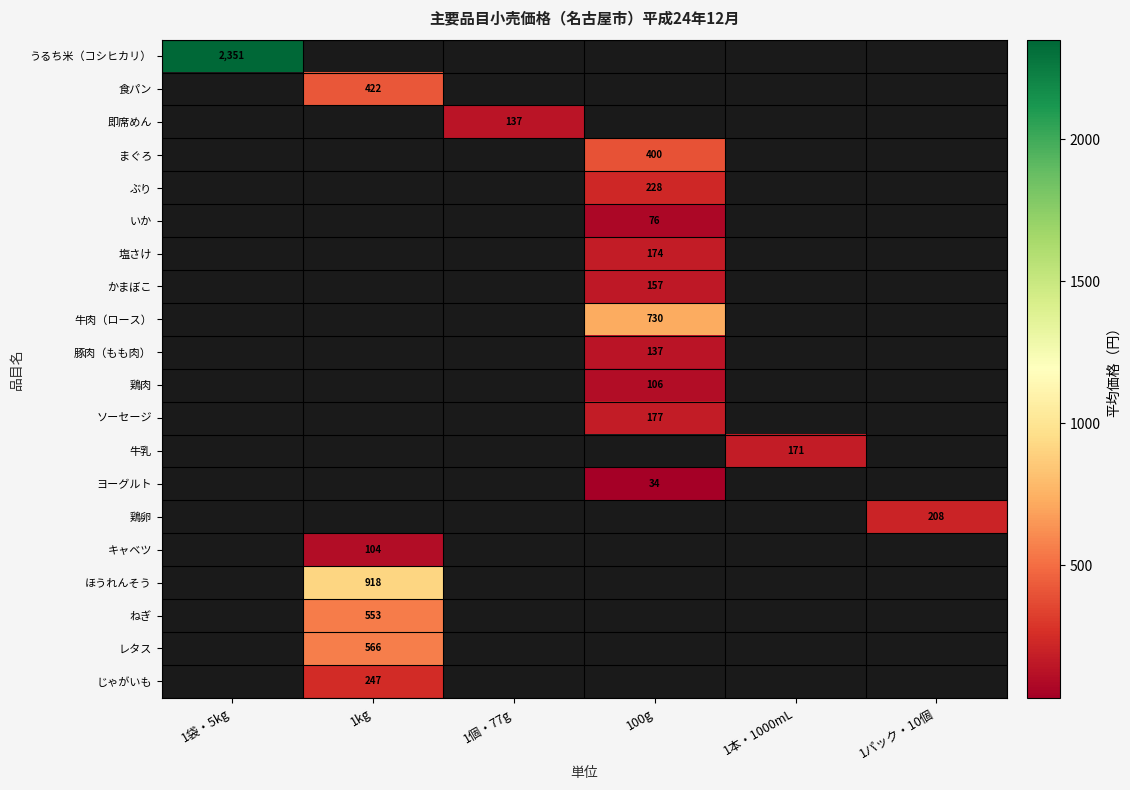

The value of ヨーグルト at 100g is 58.2. True or false?

False